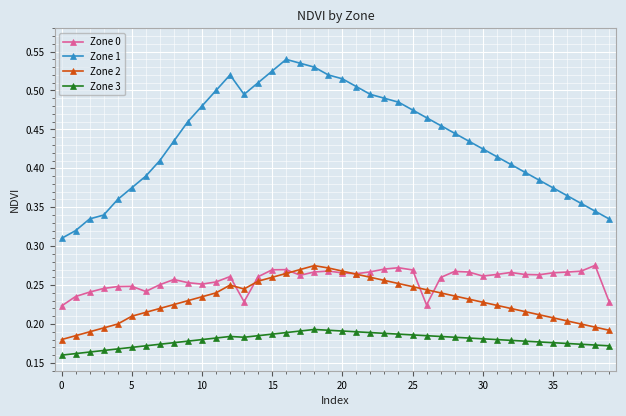

Count the Zone 1 values in the range 0 to 1.

40